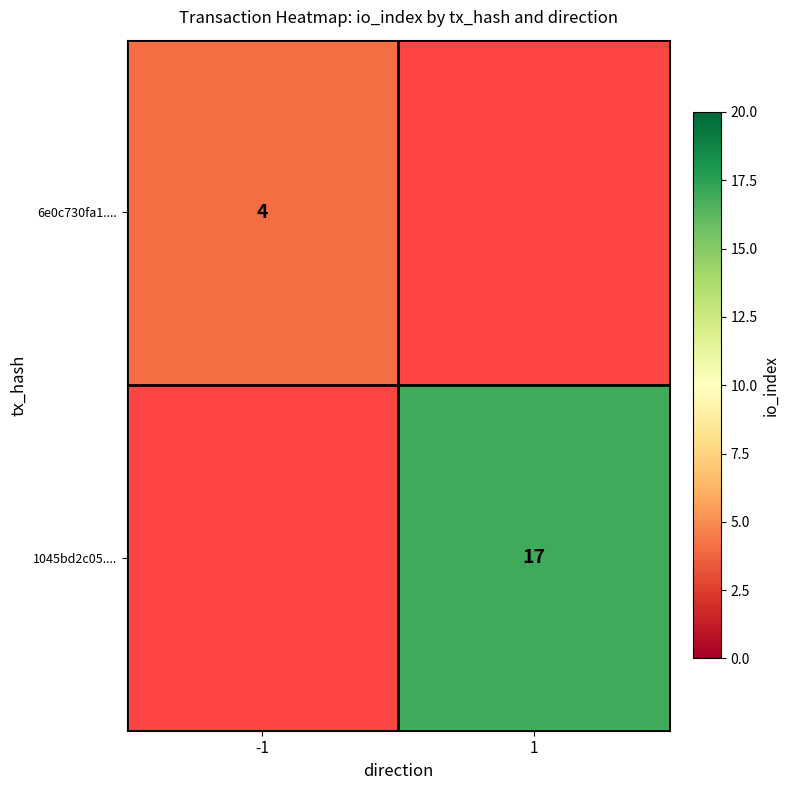

What is the maximum value shown in the chart?

17.0